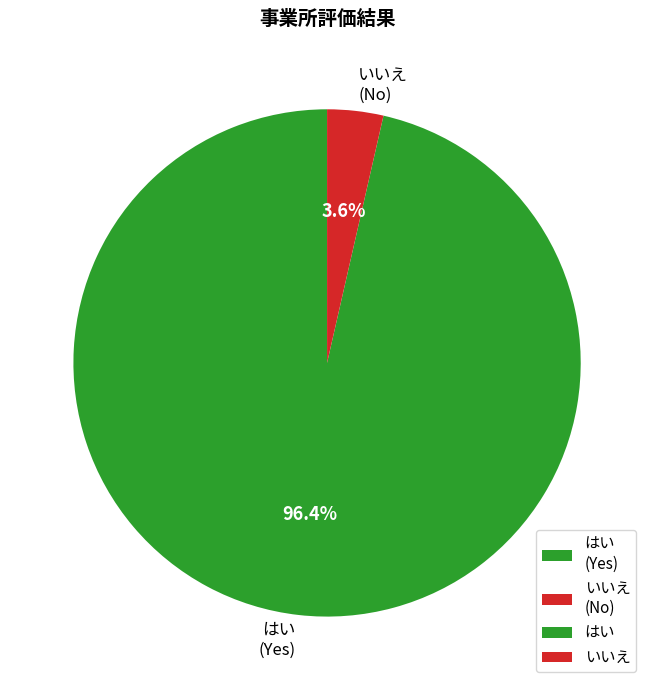

Which has a higher value, いいえ (No) or はい (Yes)?

はい (Yes)